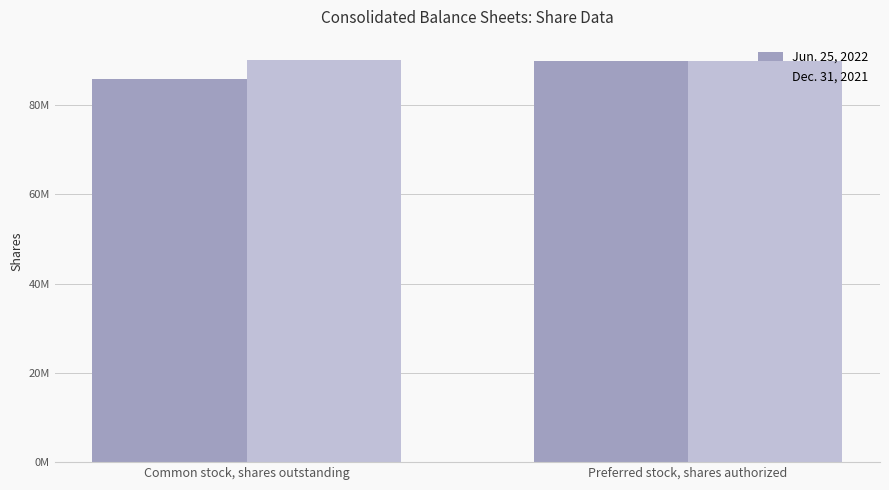

What are all the series names shown in the legend?

Jun. 25, 2022, Dec. 31, 2021